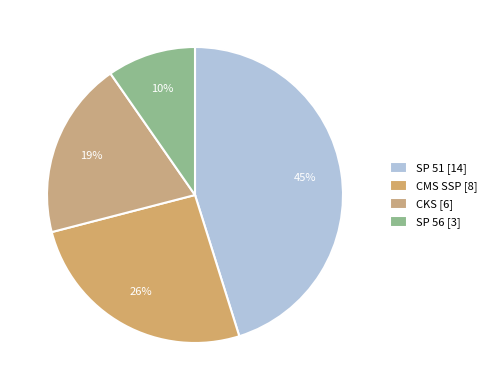

What portion of the pie excludes SP 56?

90.3%